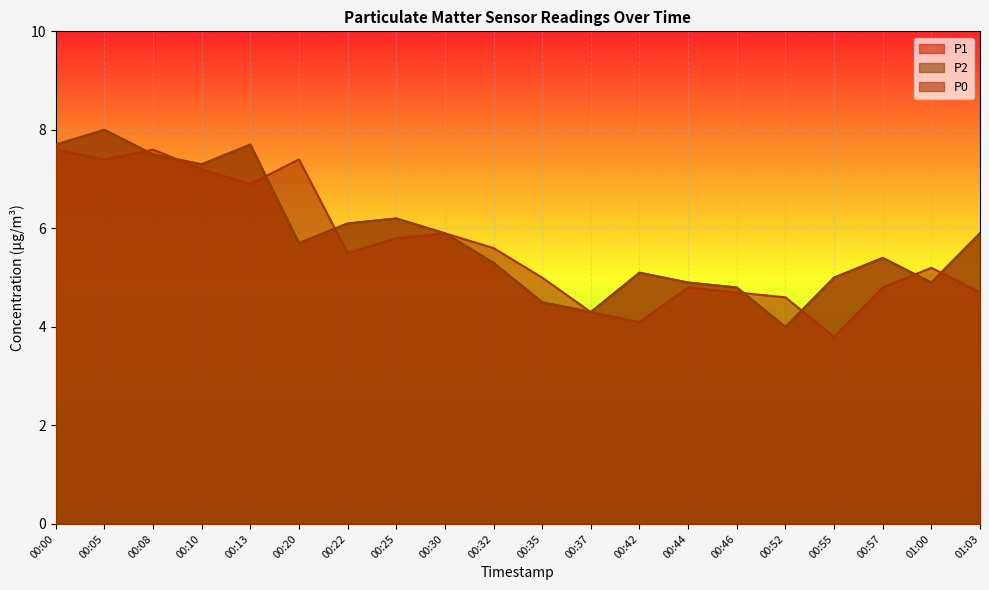

What is the difference between the P1 values at 00:52 and 00:32?

1.3